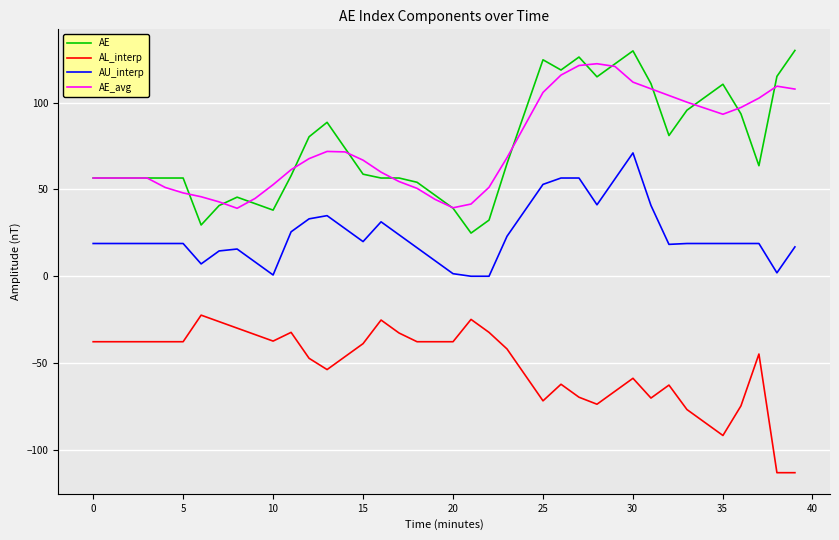

What is the maximum value for AU_interp?

71.1